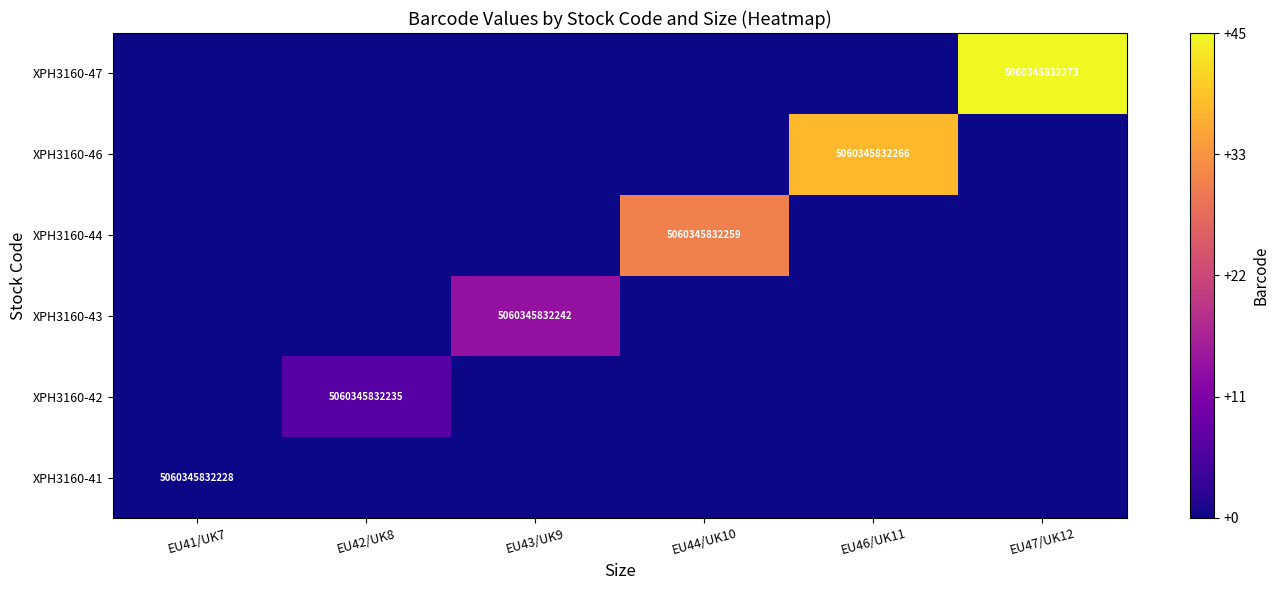

Is it true that XPH3160-43 equals 5060345832242 at EU43/UK9?

True